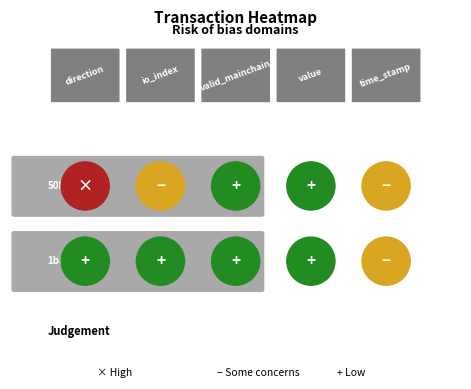

Is it true that 50bebb92c92e2f42de00db7764eaa2c177a9ca4 equals 1.0 at valid_mainchain?

True